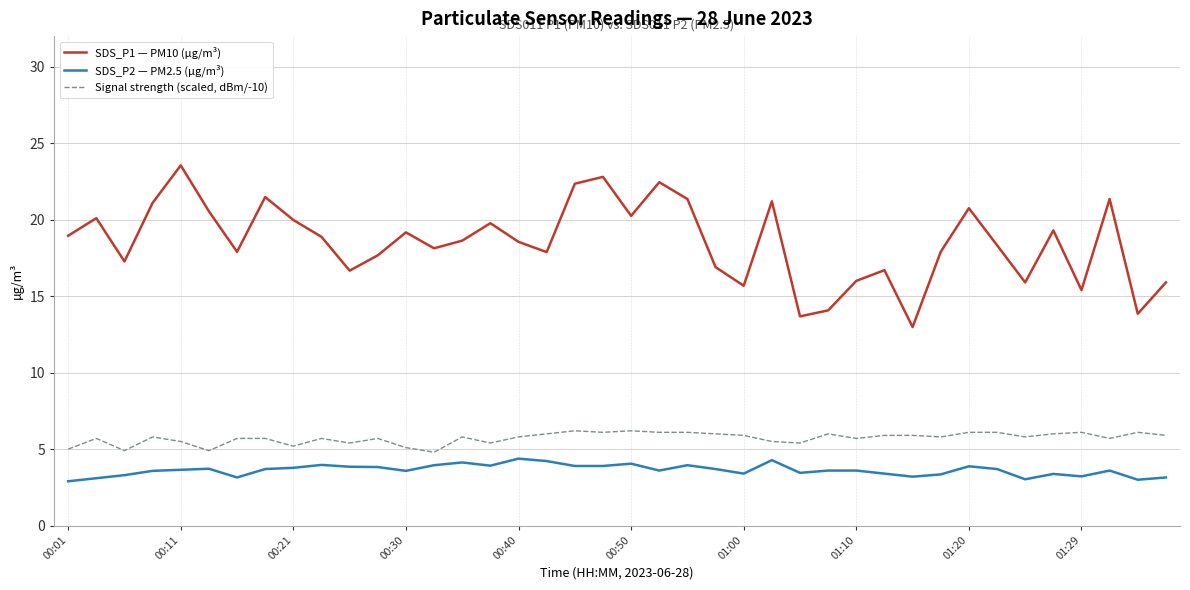

Rank the series by their maximum value, from highest to lowest.

SDS_P1 — PM10 (µg/m³), Signal strength (scaled, dBm/-10), SDS_P2 — PM2.5 (µg/m³)